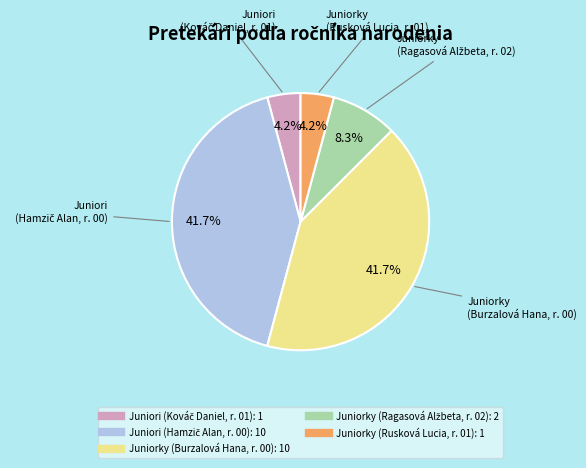

Is there any slice that represents more than half of the pie?

No